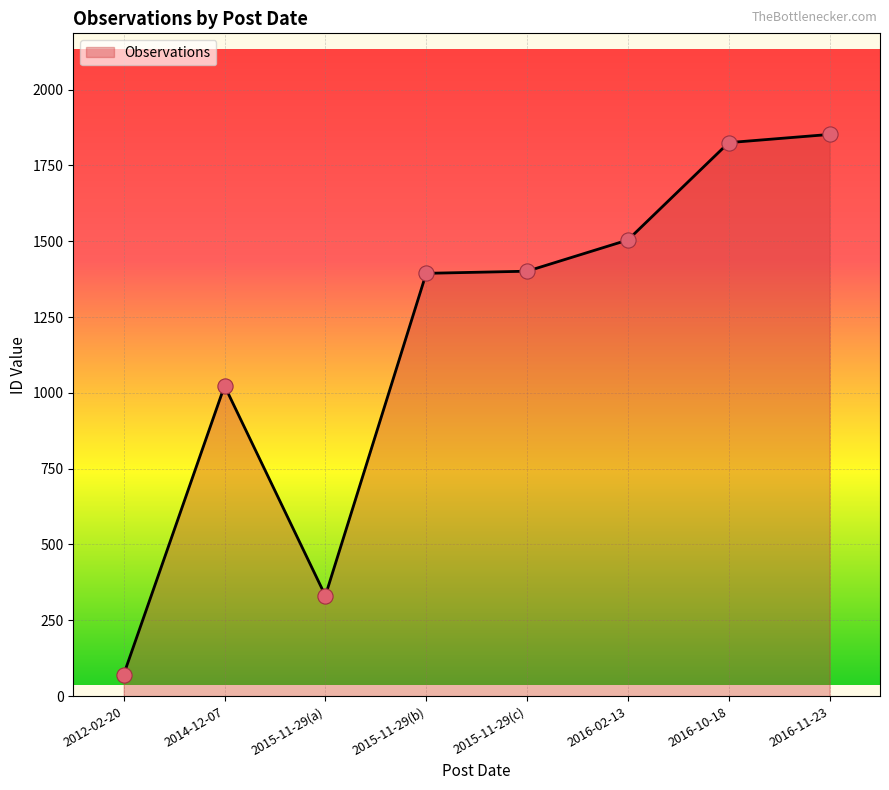

What is the change in value from 2012-02-20 to 2015-11-29(c)?

+1330